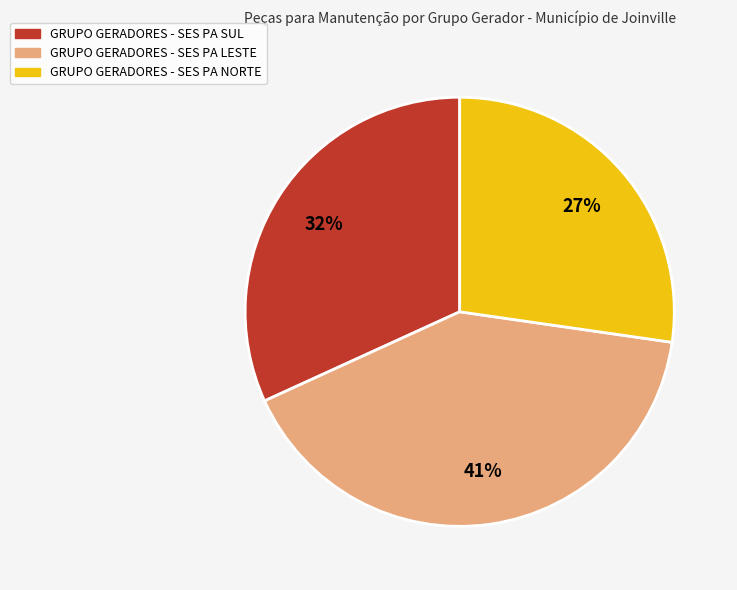

Is GRUPO GERADORES - SES PA LESTE the majority of the pie?

No